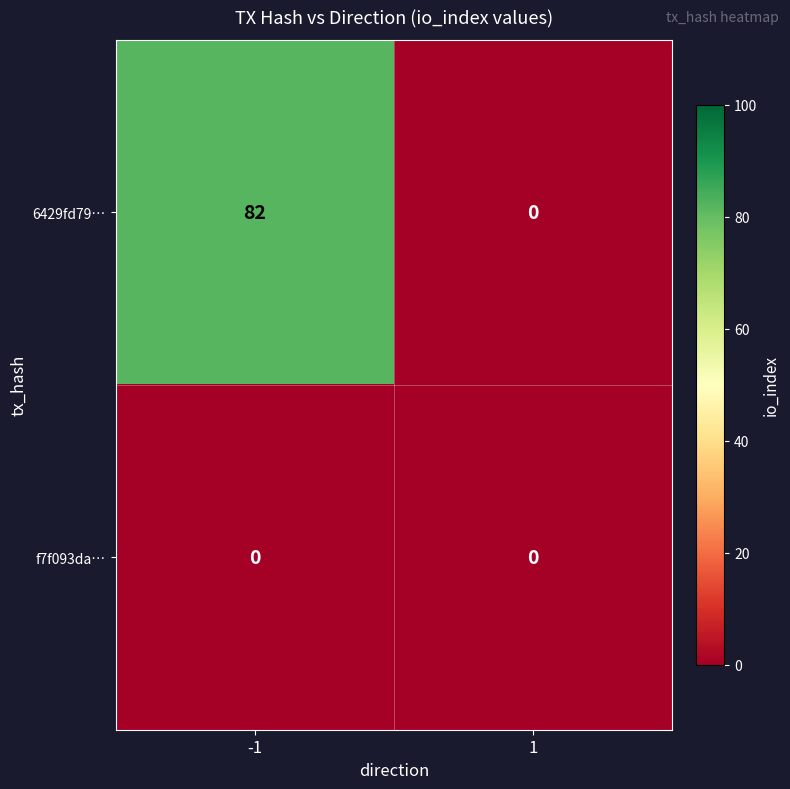

Which series has the largest total across all categories?

6429fd79…